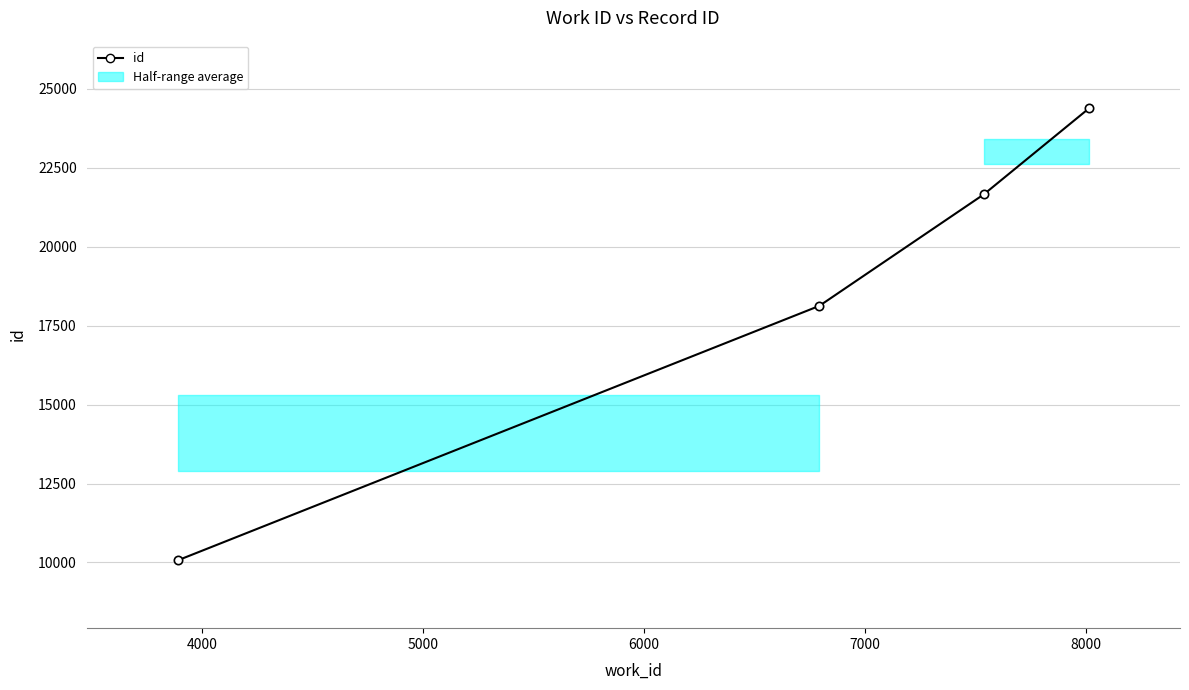

What is the value of the 1st point from the left?

10066